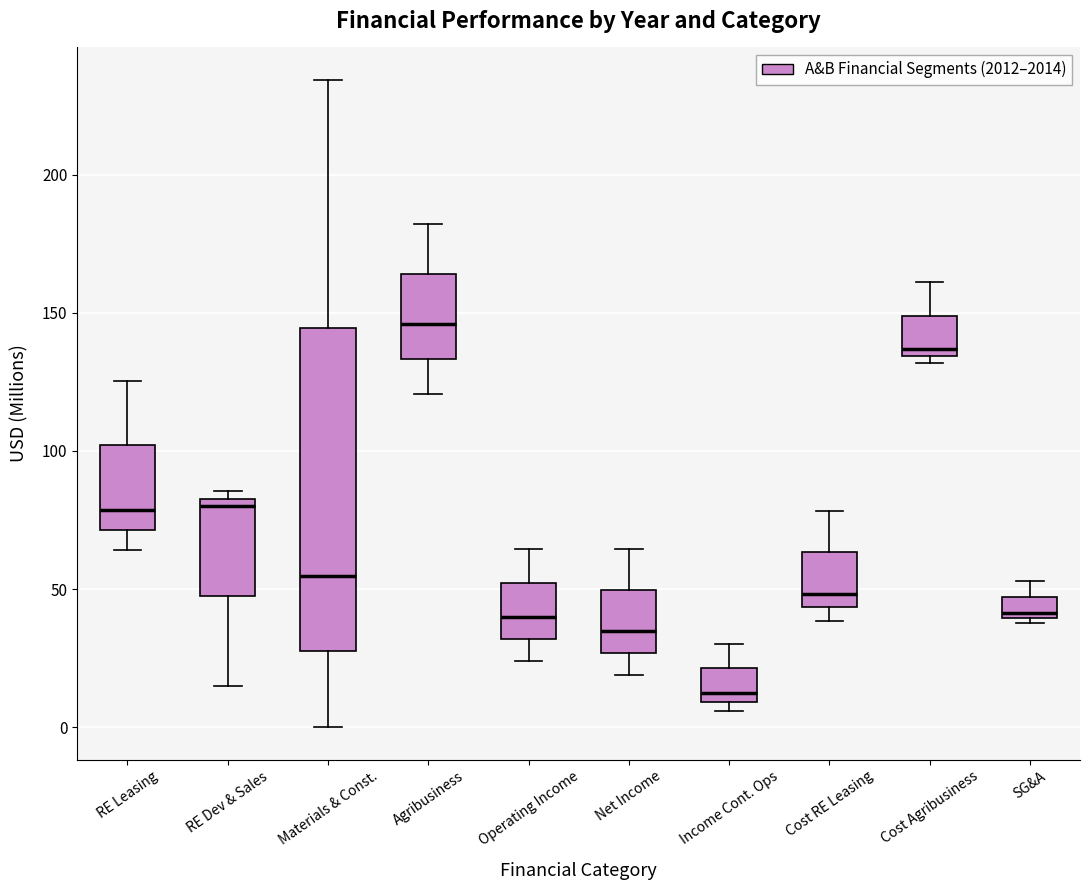

Which box's median line is the highest?

Agribusiness